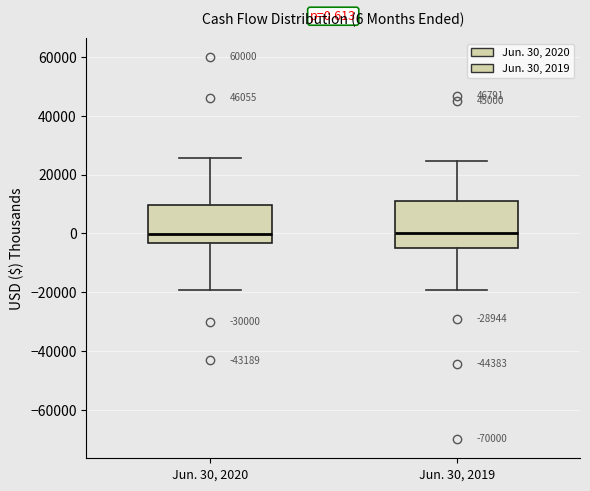

Comparing the boxes themselves (not the whiskers), which one is the tallest?

Jun. 30, 2019